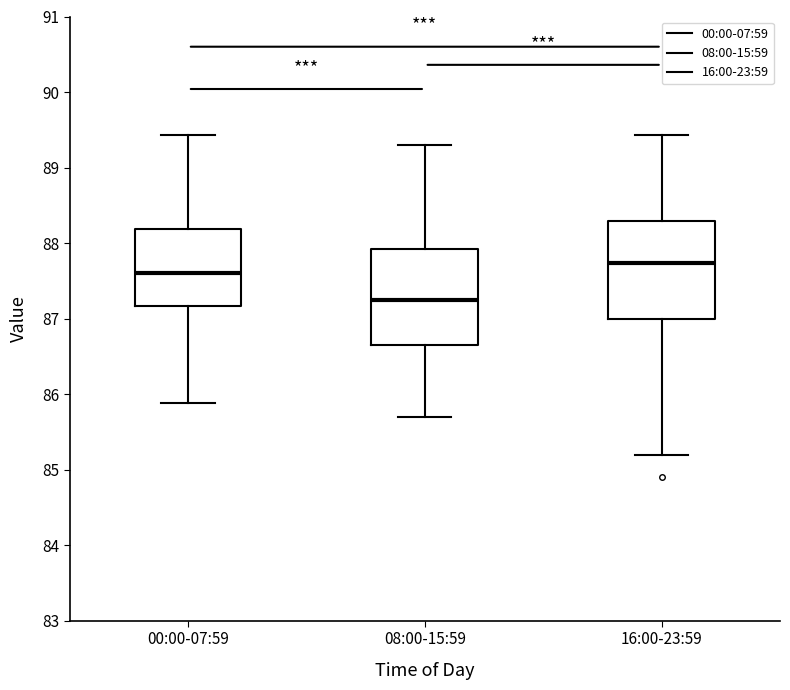

Reading left to right, read every box against the y-axis: the position of its median line, the range the box covers, and the ends of its whiskers. The values are not printed on the chart, so give them approximately, as read against the axis.

00:00-07:59: median 87.6, box 87.2 to 88.2, whiskers 85.9 to 89.4
08:00-15:59: median 87.2, box 86.7 to 87.9, whiskers 85.7 to 89.3
16:00-23:59: median 87.7, box 87.0 to 88.3, whiskers 85.2 to 89.4